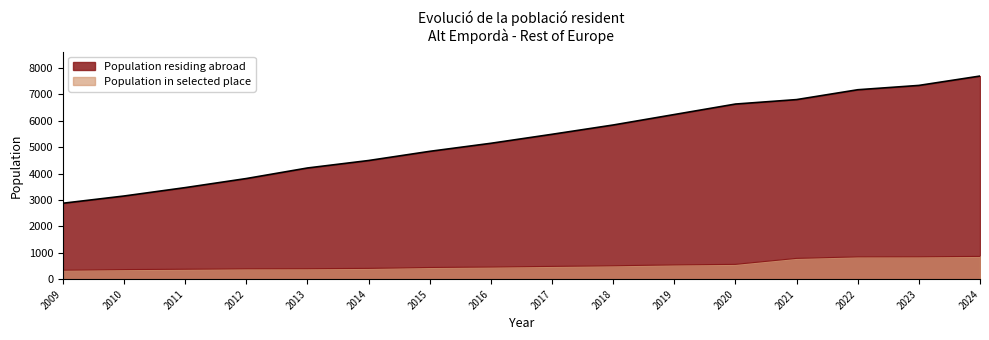

True or false: Population in selected place and Population residing abroad intersect in this chart.

False